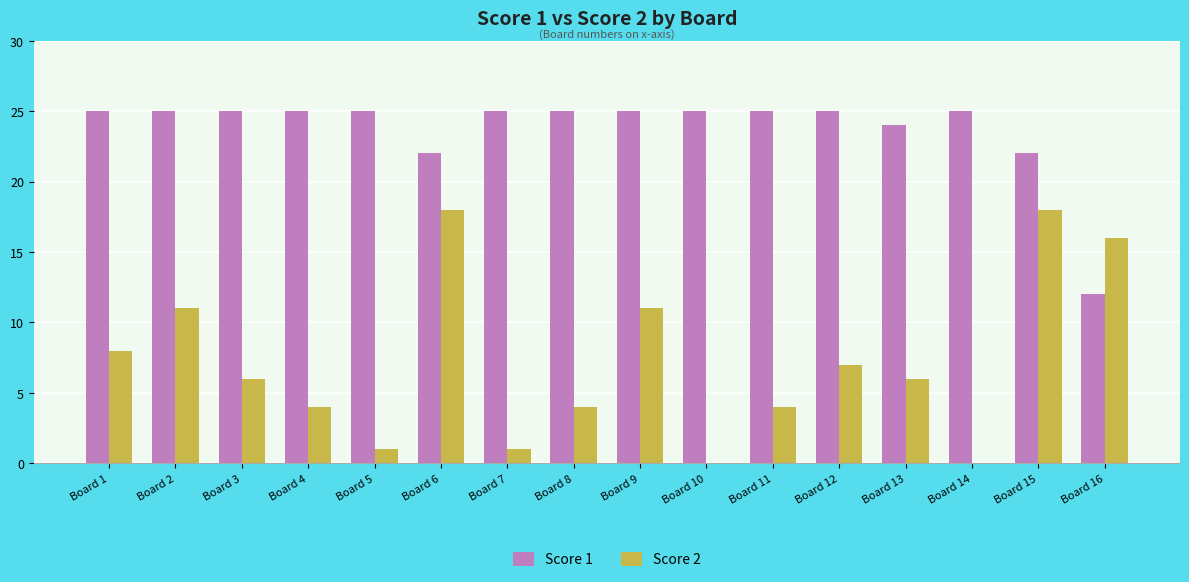

Where does the Score 2 series first go above 6?

Board 1